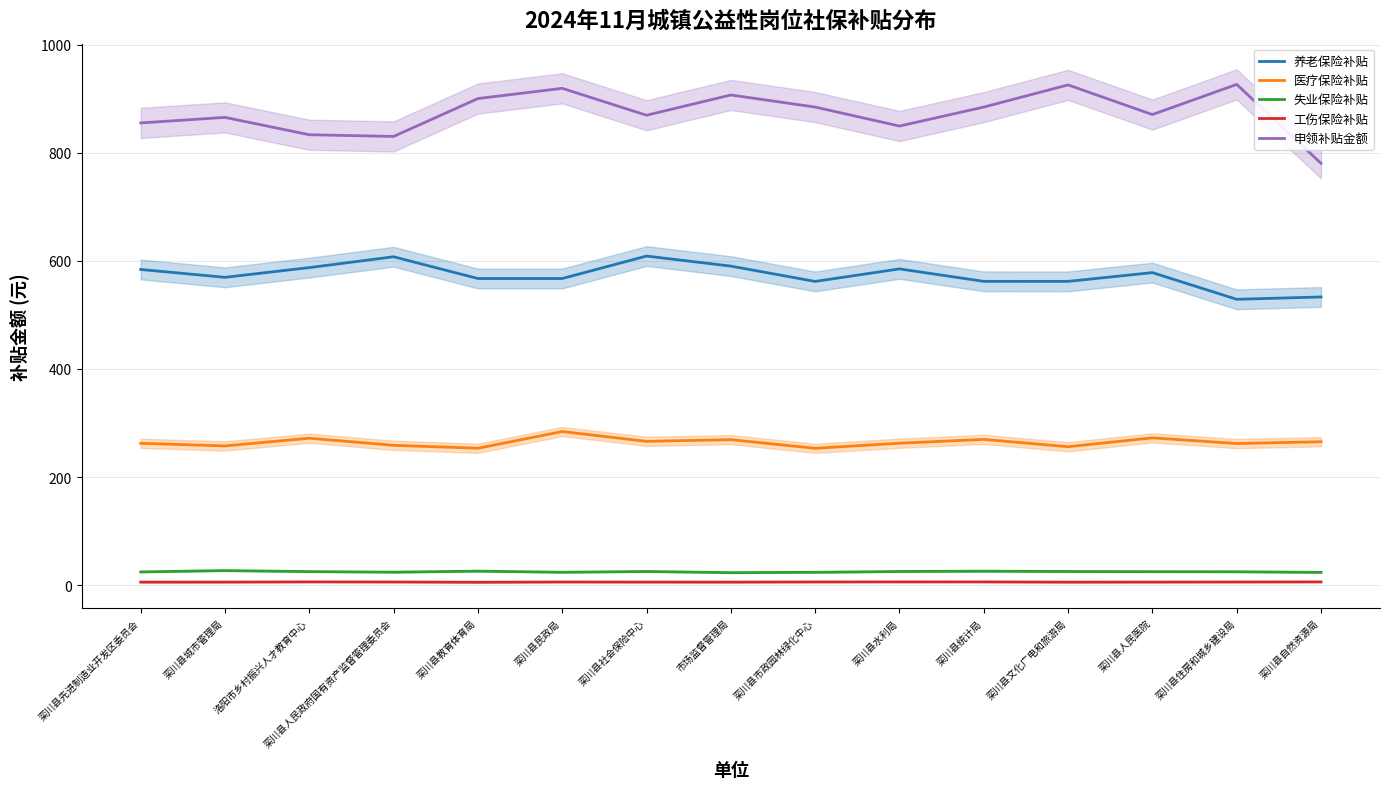

Rank the series by their maximum value, from lowest to highest.

工伤保险补贴, 失业保险补贴, 医疗保险补贴, 养老保险补贴, 申领补贴金额